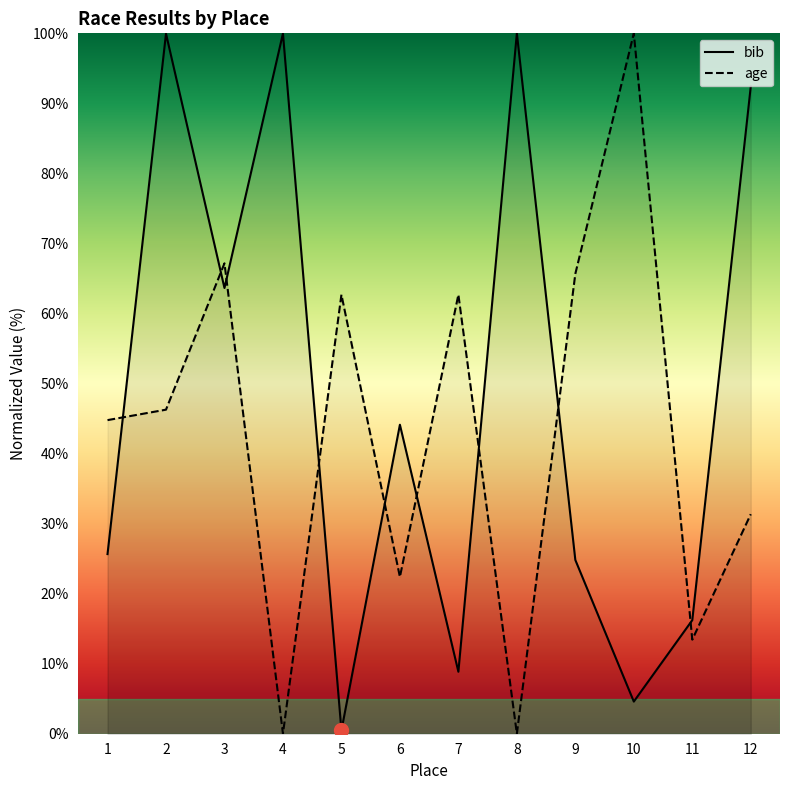

In bib, how many points are lower than both neighbors (excluding endpoints)?

4